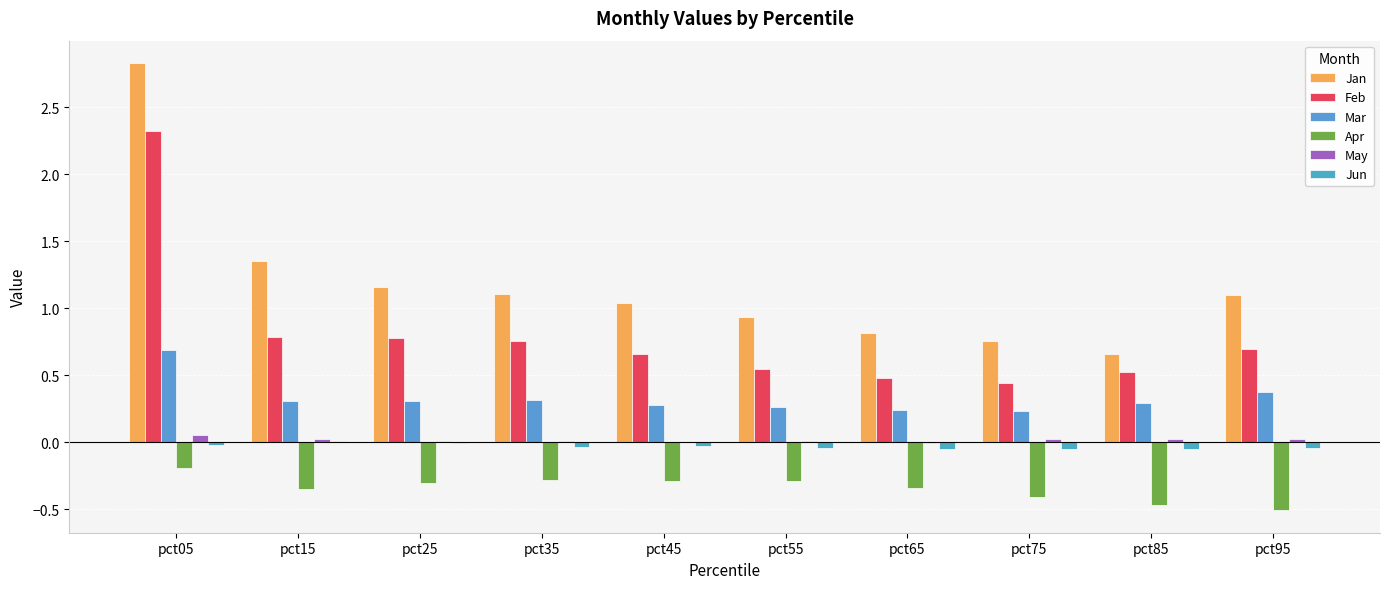

At pct15, list the series in order from smallest to largest.

Apr, Jun, May, Mar, Feb, Jan